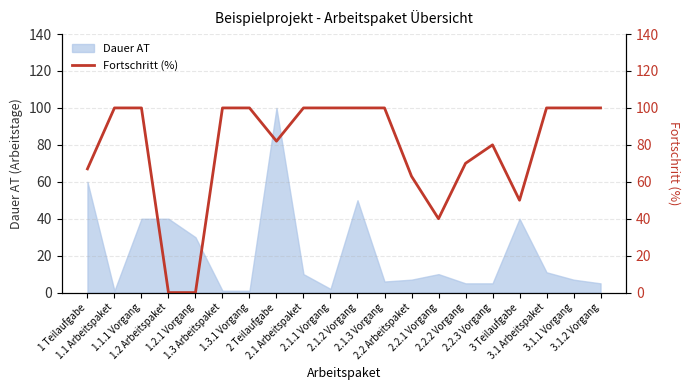

Where is the data nearest to the value 50?

3 Teilaufgabe